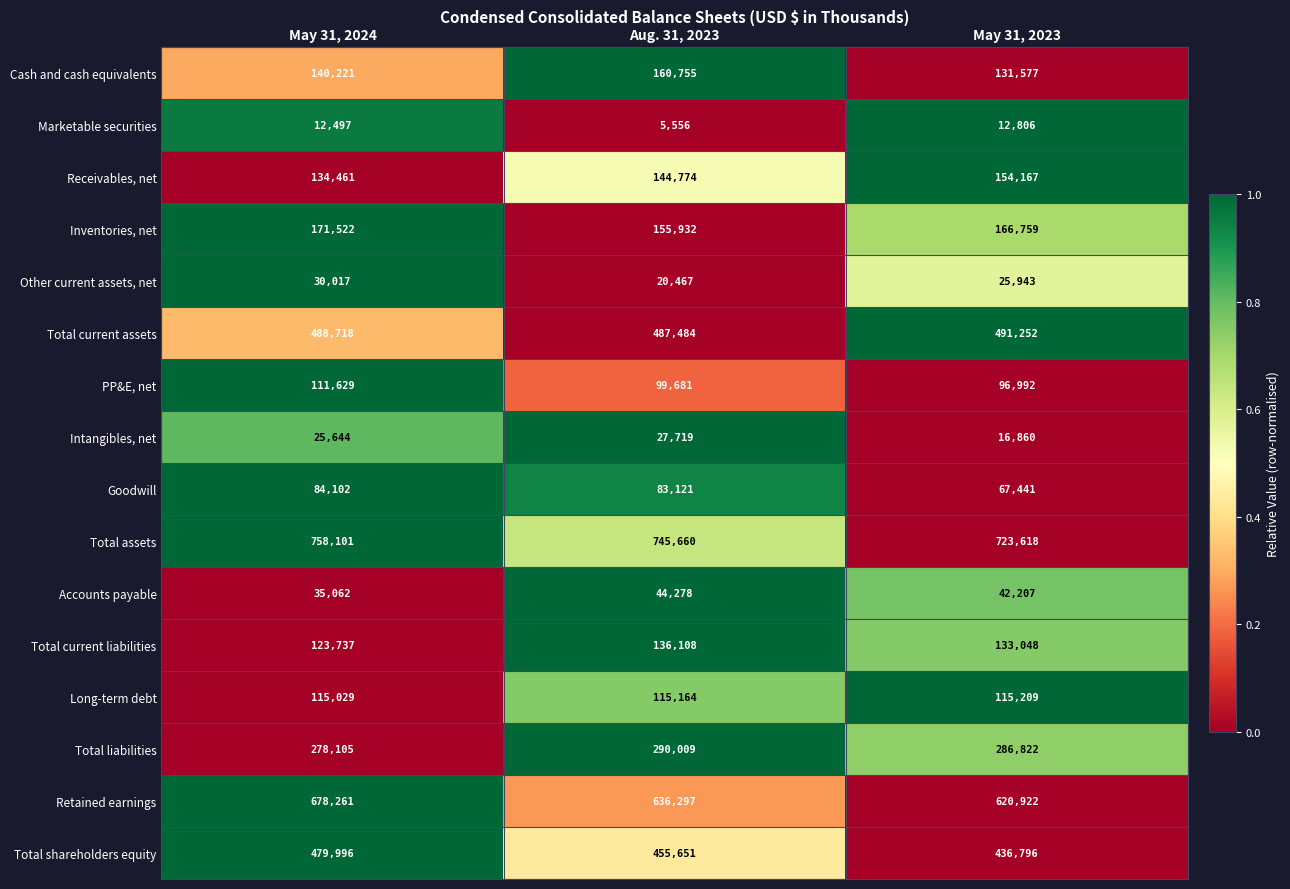

What is the average value of the Total current assets series?

489151